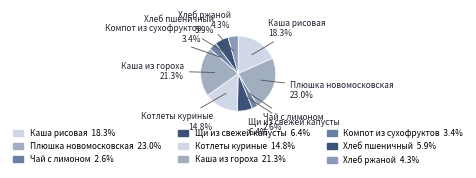

Is there any slice that represents more than half of the pie?

No